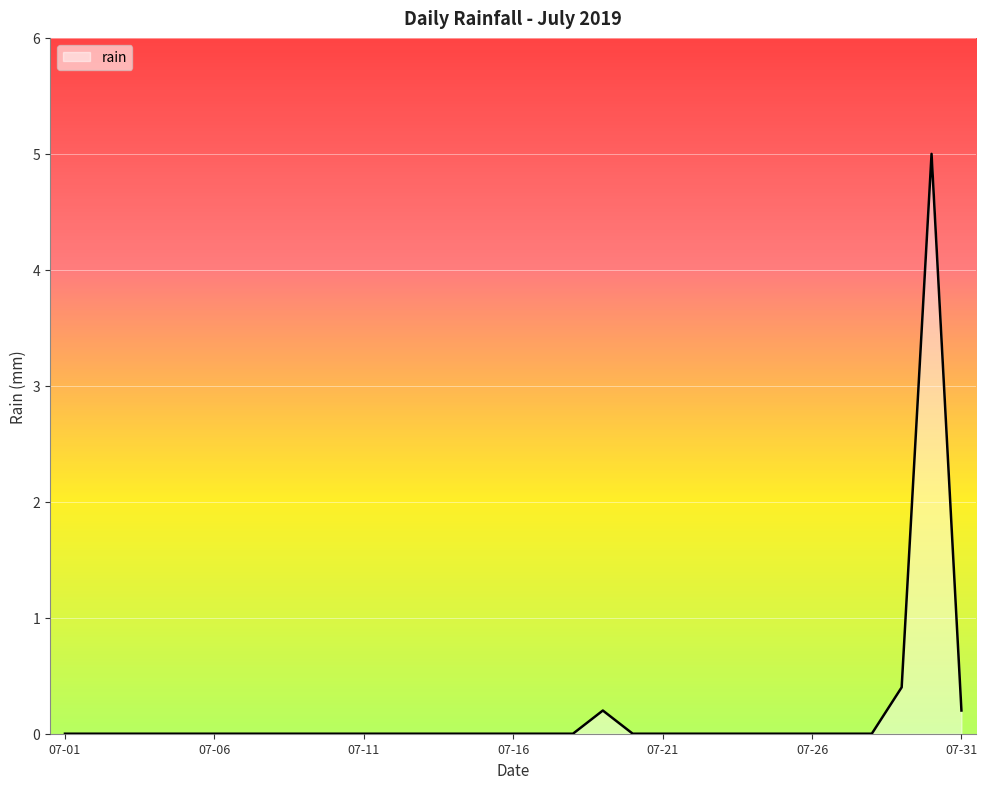

Reading right to left, extract all data points from this chart.

0.2	5.0	0.4	0.0	0.0	0.0	0.0	0.0	0.0	0.0	0.0	0.0	0.2	0.0	0.0	0.0	0.0	0.0	0.0	0.0	0.0	0.0	0.0	0.0	0.0	0.0	0.0	0.0	0.0	0.0	0.0